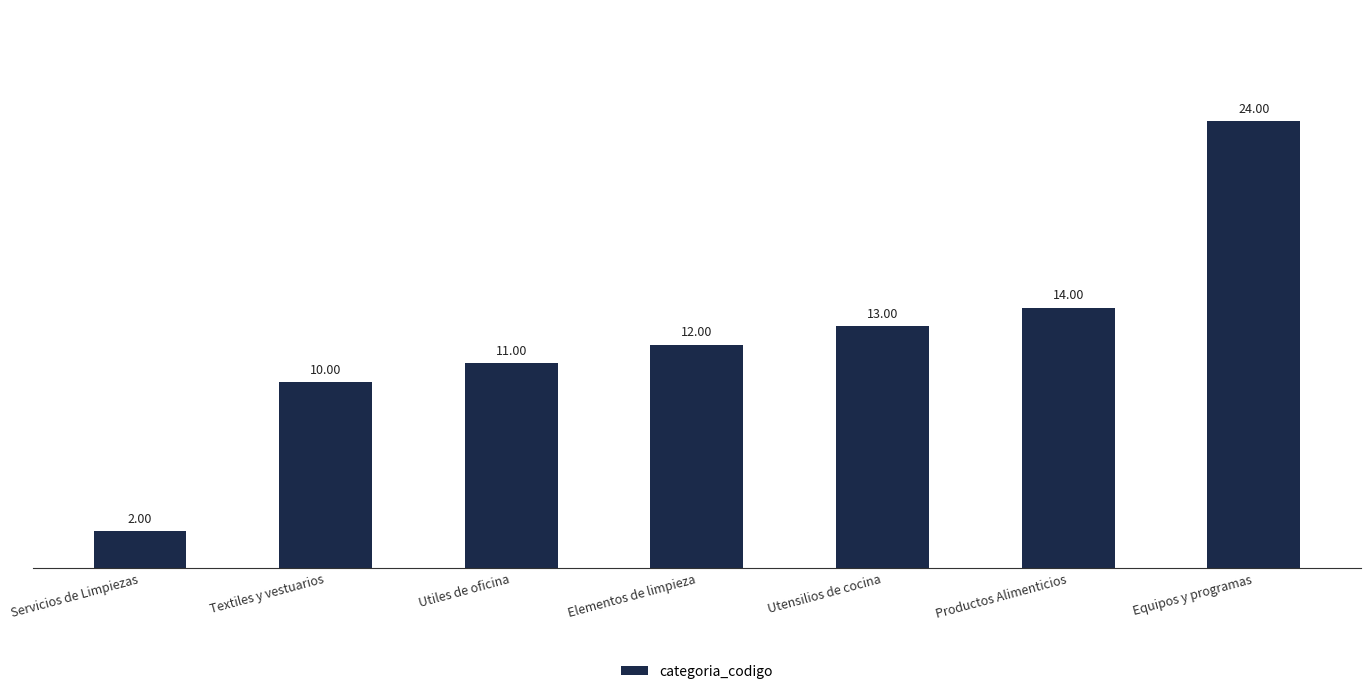

Reading right to left, list all the values displayed in this chart.

Equipos y programas=24	Productos Alimenticios=14	Utensilios de cocina=13	Elementos de limpieza=12	Utiles de oficina=11	Textiles y vestuarios=10	Servicios de Limpiezas=2